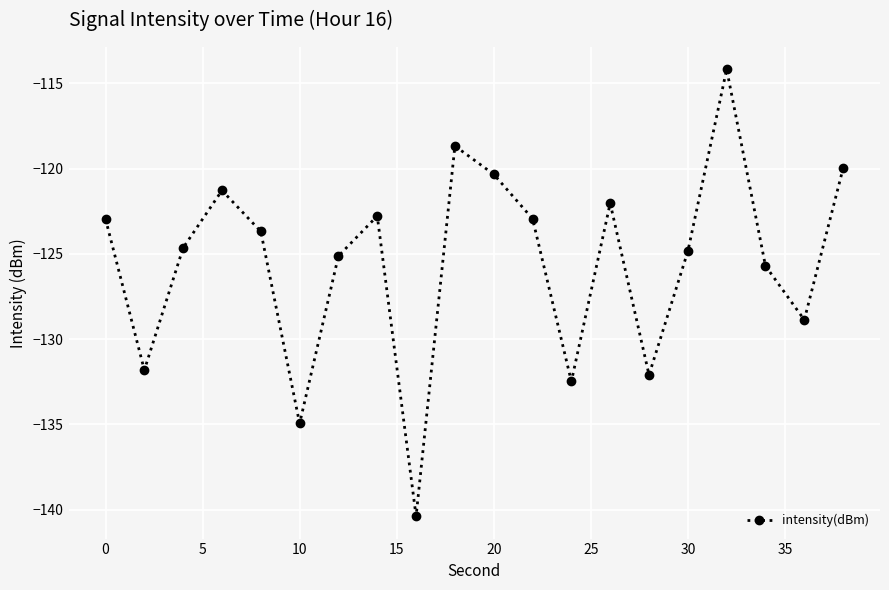

How many data points does each series have?

20